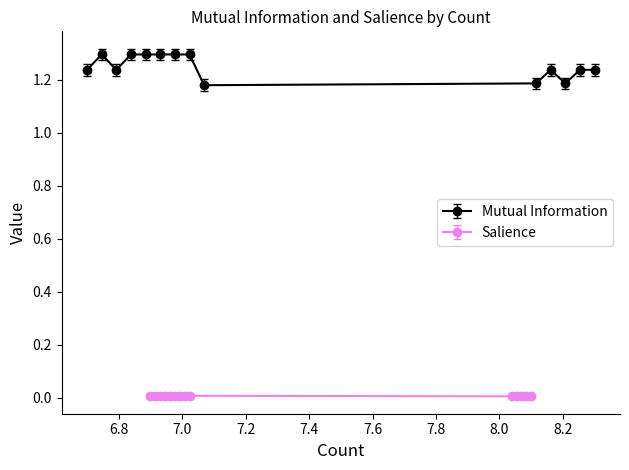

At how many categories does at least one series exceed 0?

14